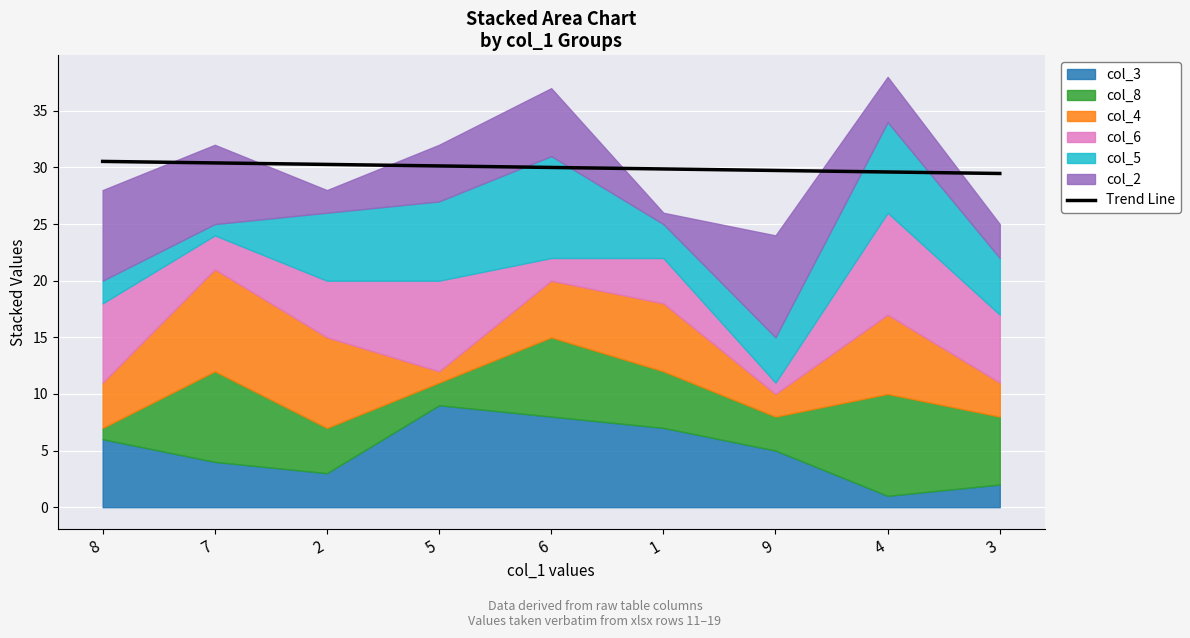

What is the average value?

30.0